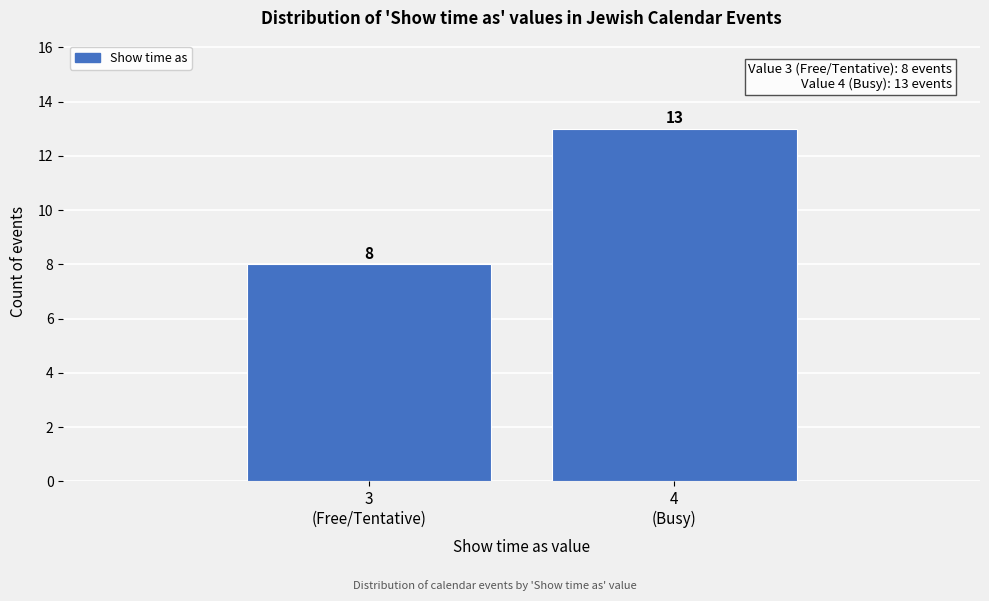

Reading left to right, transcribe all the data shown in this chart.

8	13